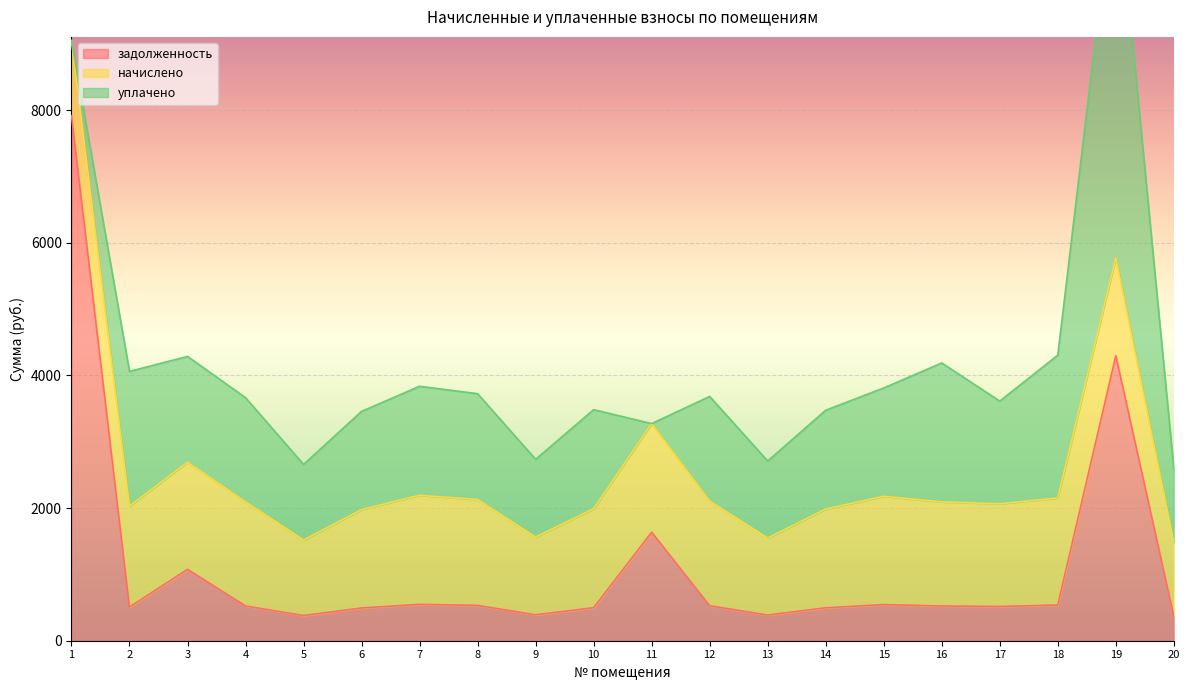

What is the minimum value for задолженность?

371.2